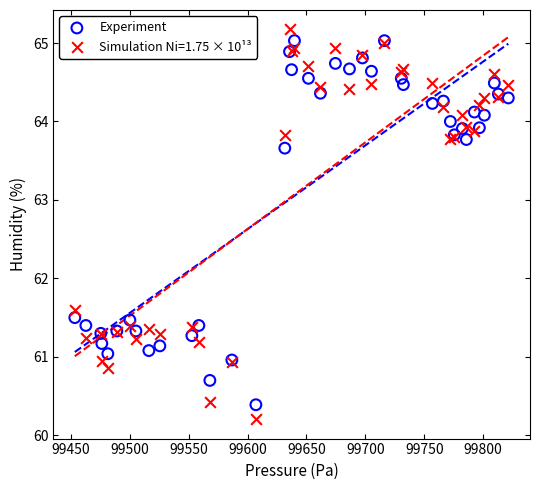

In the Experiment series, what Y value is closest to 62?

61.5